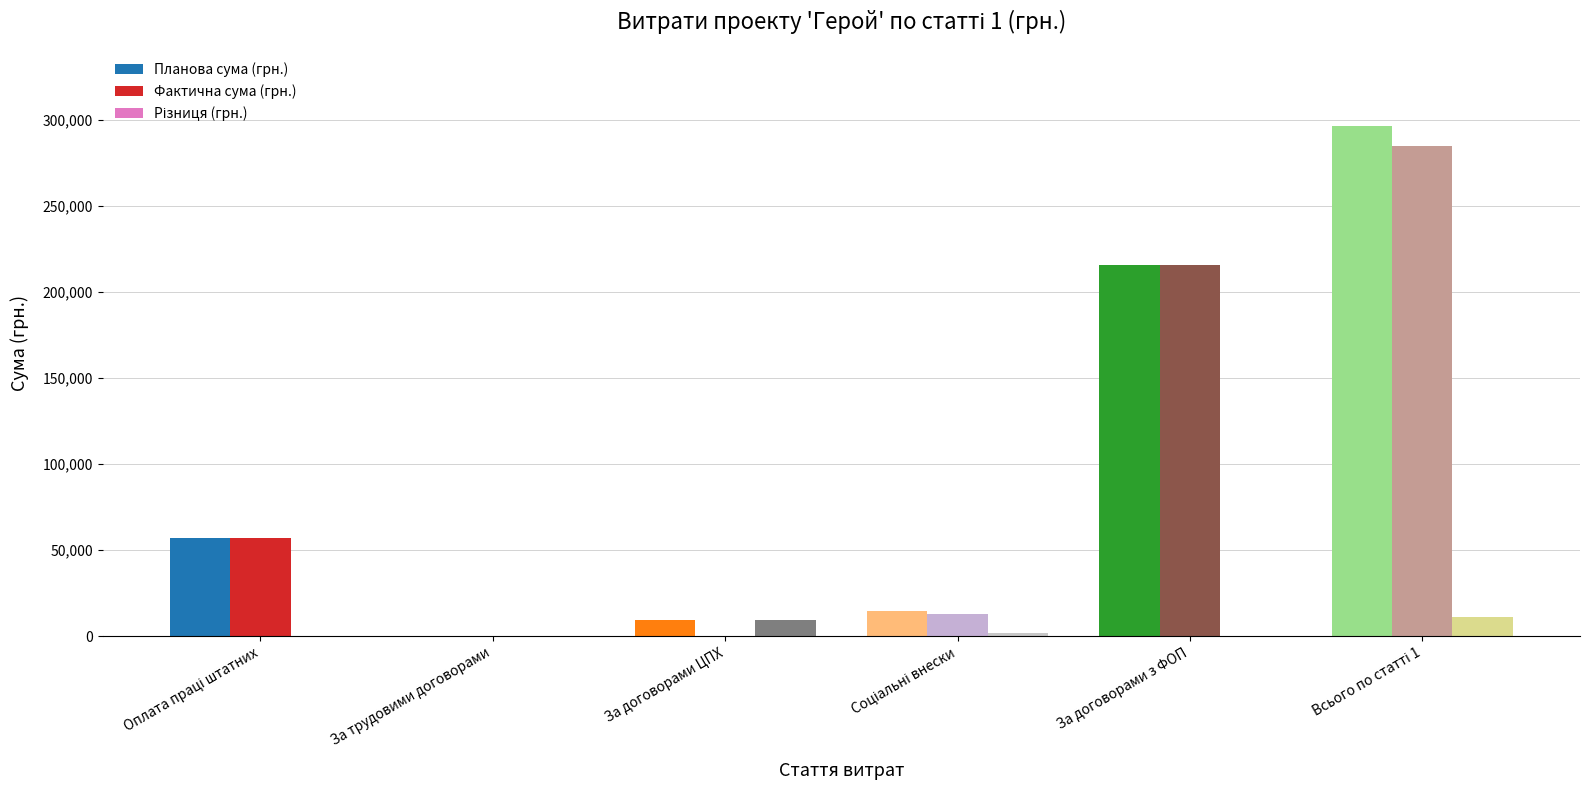

Read the Планова сума (грн.) value at За договорами ЦПХ.

9250.0